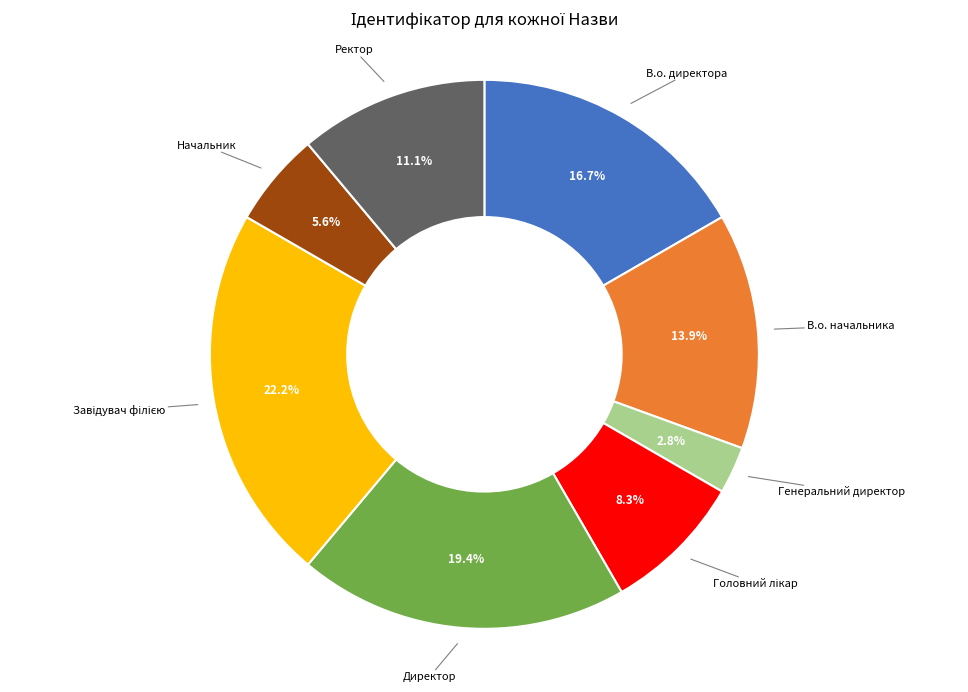

Is there any slice that represents more than half of the pie?

No